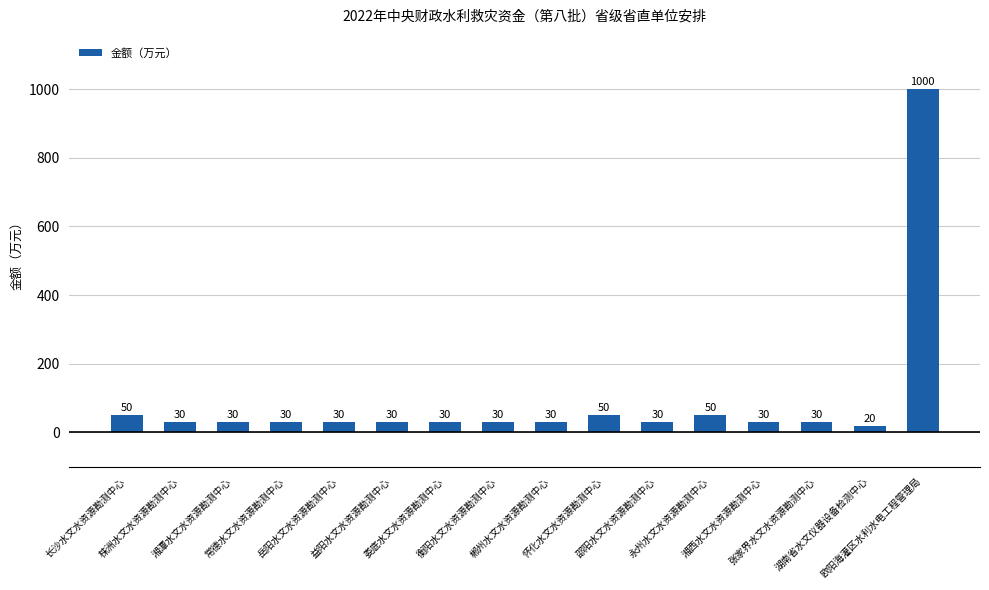

What position from the right is 常德水文水资源勘测中心?

13